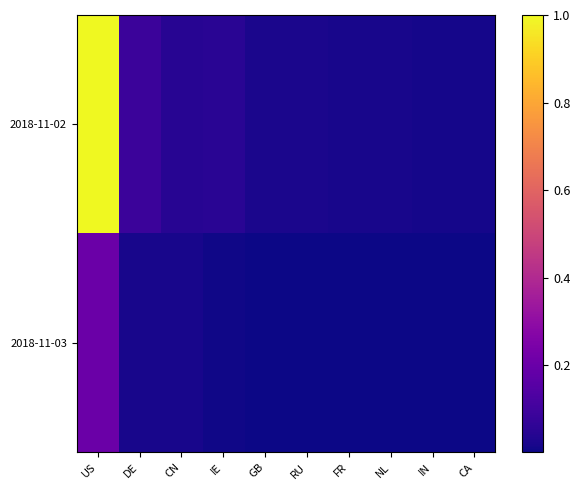

At which category is the sum across all series the highest?

US